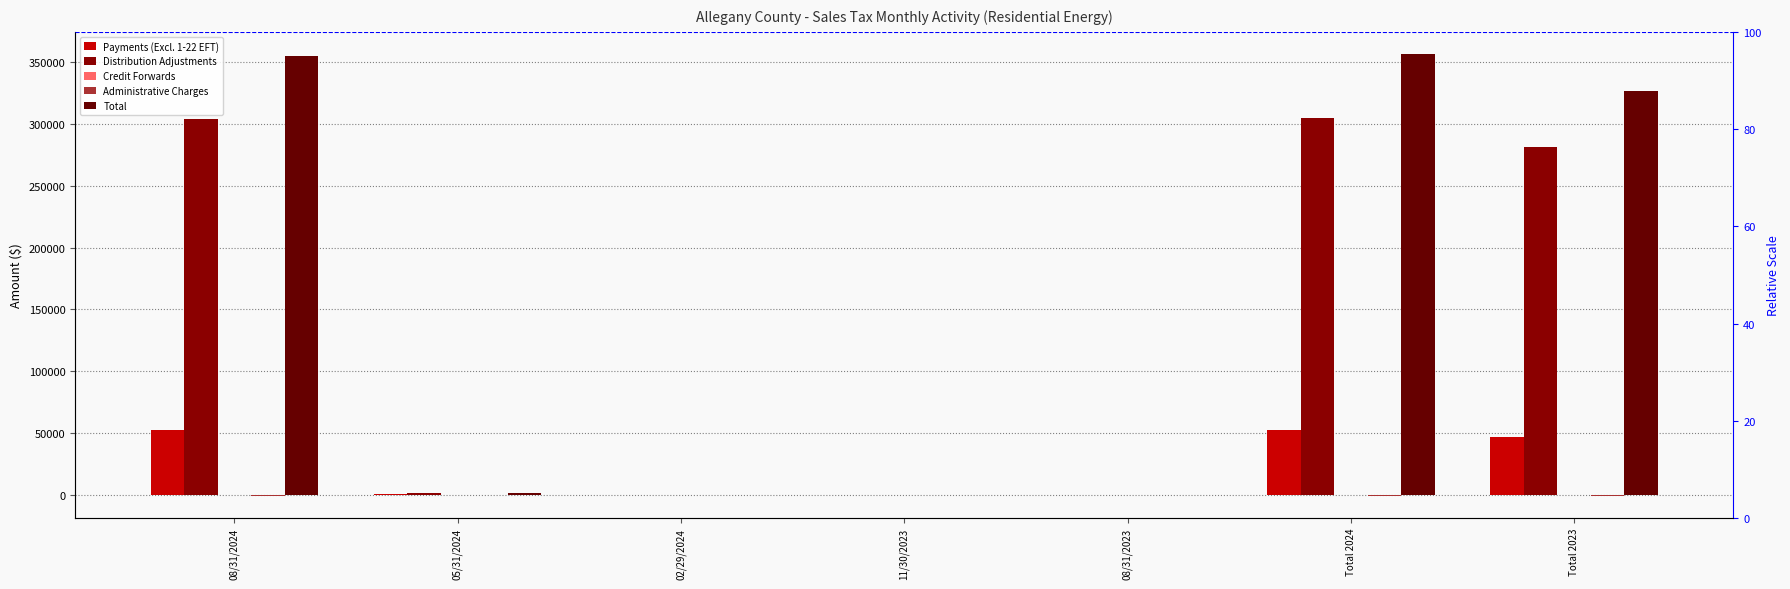

What is the label of the 5th bar from the right?

02/29/2024